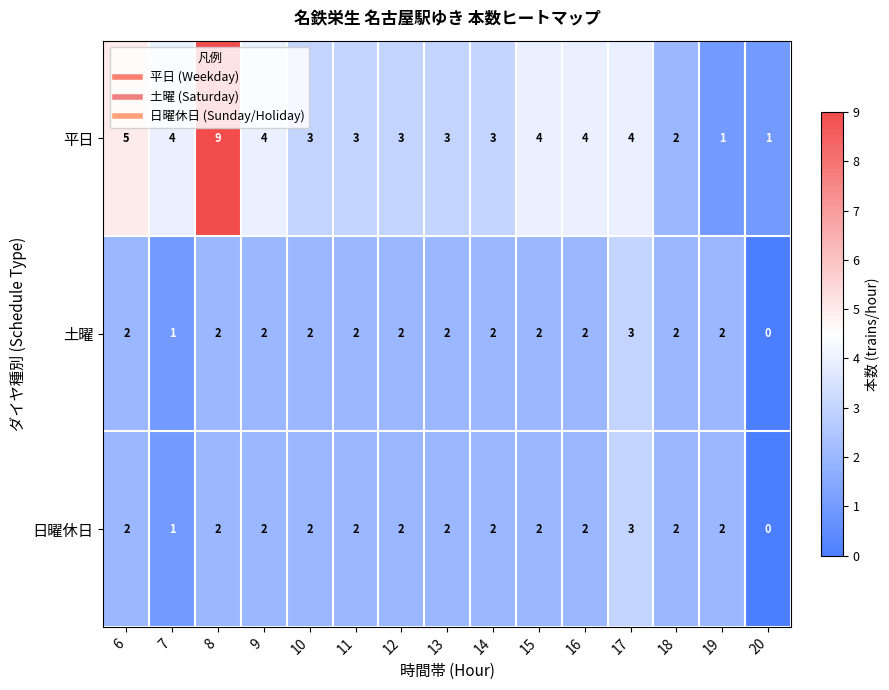

How many data points does each series have?

15